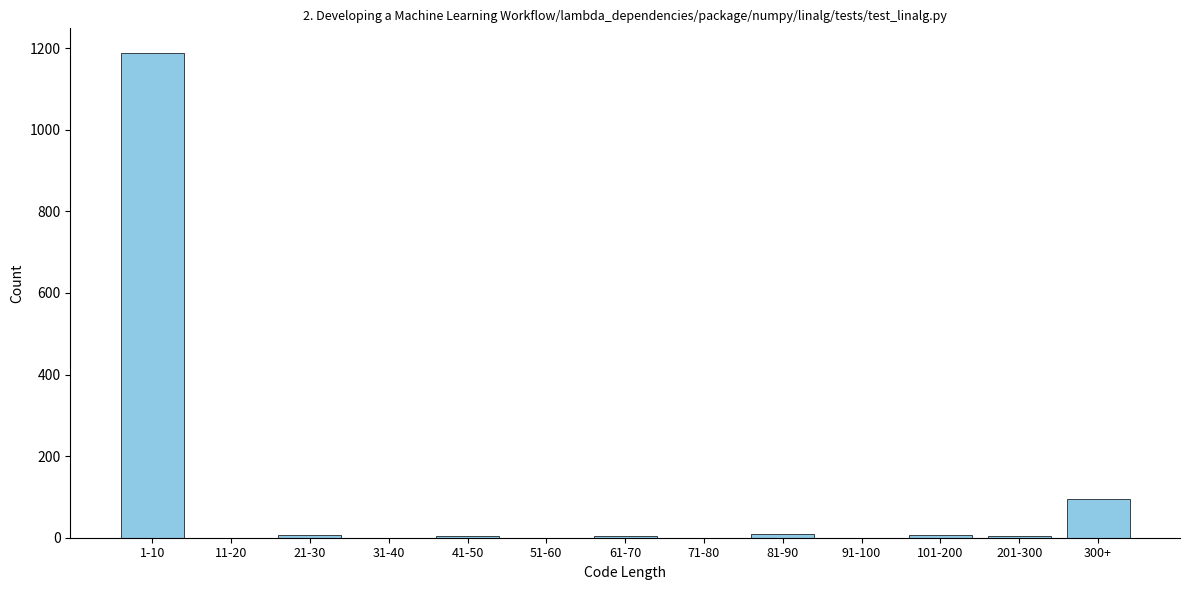

True or false: the data shows 6 at 101-200.

True